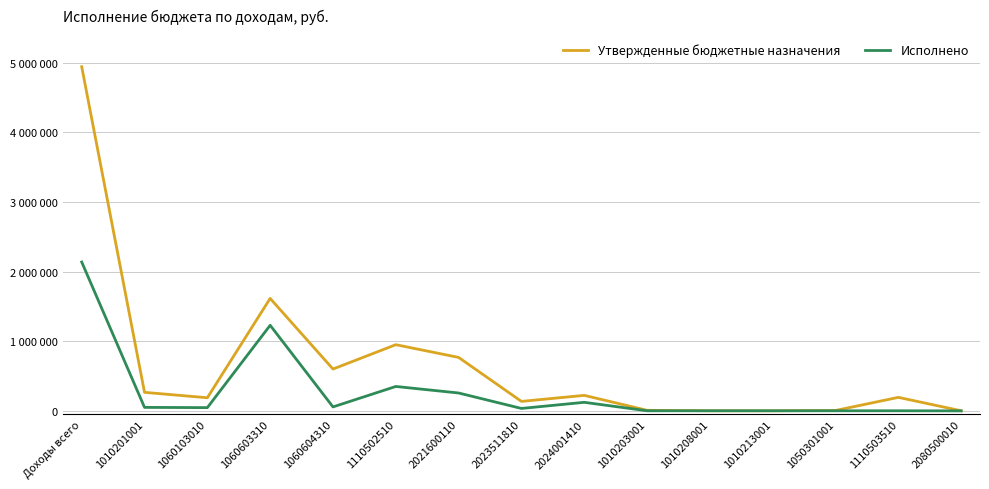

At which category does the chart reach its minimum across all series?

2080500010